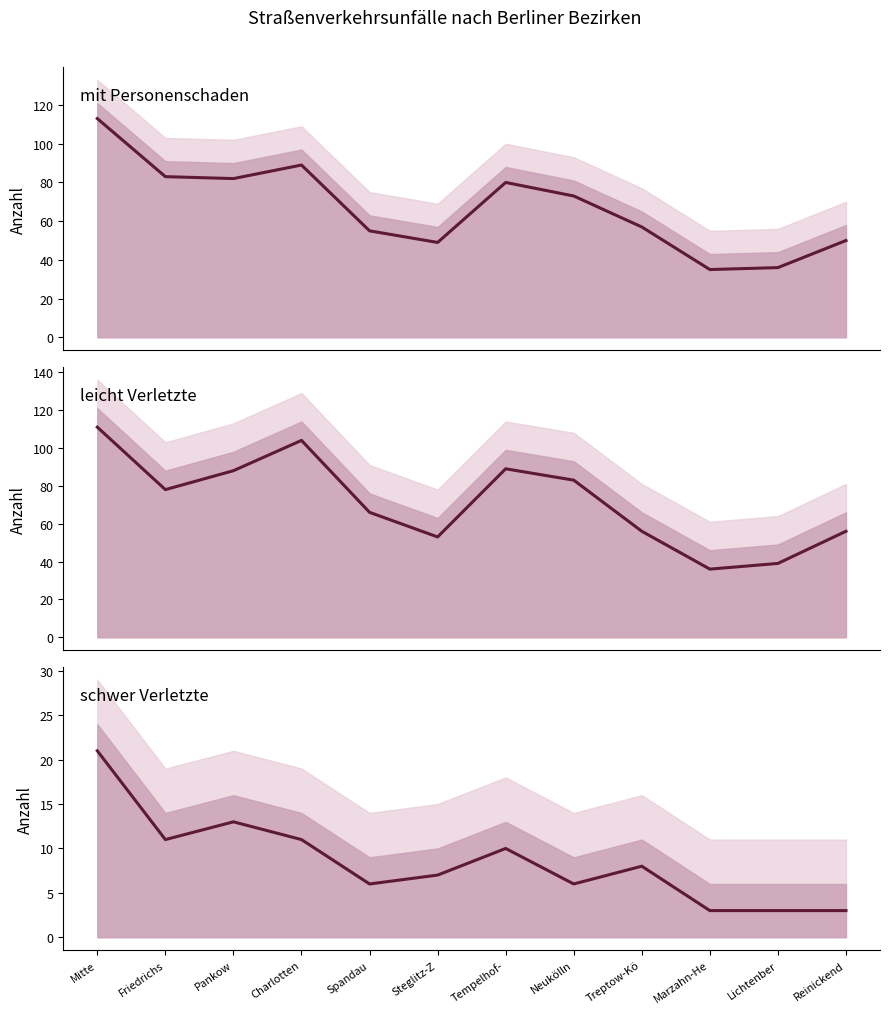

Reading left to right, extract all data points from this chart.

mit Personenschaden: Mitte=113	Friedrichs=83	Pankow=82	Charlotten=89	Spandau=55	Steglitz-Z=49	Tempelhof-=80	Neukölln=73	Treptow-Kö=57	Marzahn-He=35	Lichtenber=36	Reinickend=50
leicht Verletzte: Mitte=111	Friedrichs=78	Pankow=88	Charlotten=104	Spandau=66	Steglitz-Z=53	Tempelhof-=89	Neukölln=83	Treptow-Kö=56	Marzahn-He=36	Lichtenber=39	Reinickend=56
schwer Verletzte: Mitte=21	Friedrichs=11	Pankow=13	Charlotten=11	Spandau=6	Steglitz-Z=7	Tempelhof-=10	Neukölln=6	Treptow-Kö=8	Marzahn-He=3	Lichtenber=3	Reinickend=3